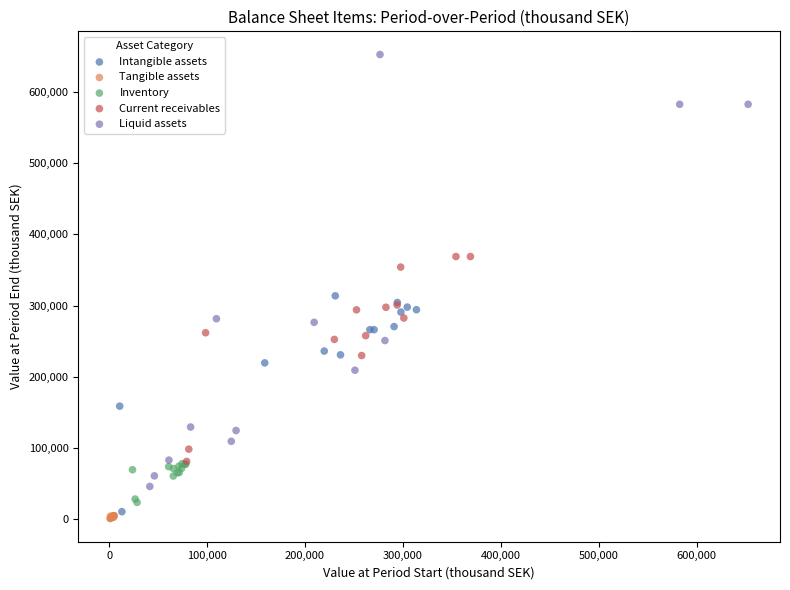

Which series has the largest Y range (max minus min)?

Liquid assets